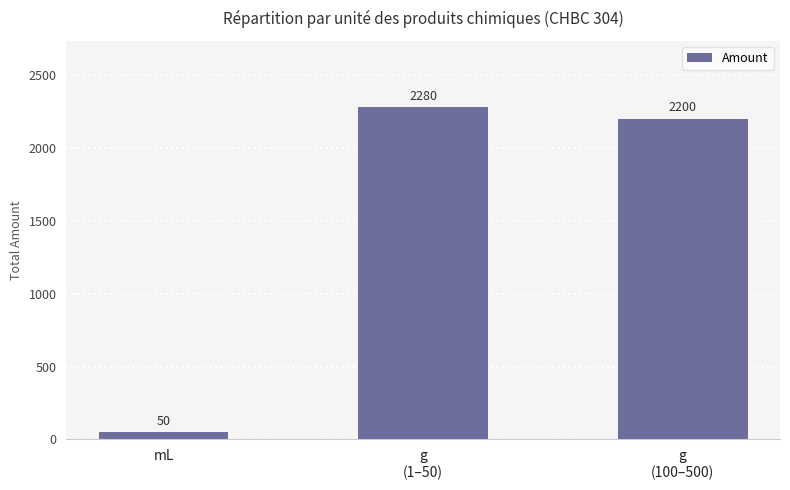

Reading left to right, list all the values displayed in this chart.

50	2280	2200